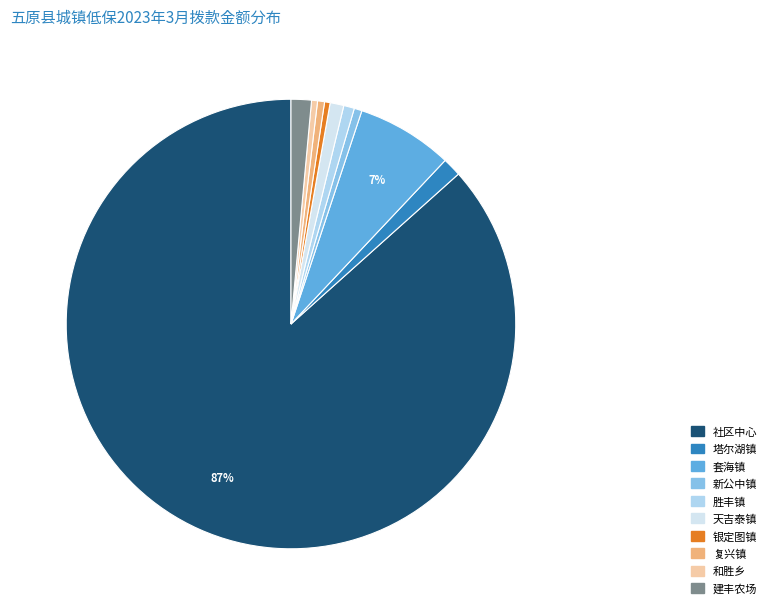

Combined, do 塔尔湖镇 and 银定图镇 account for over 50%?

No